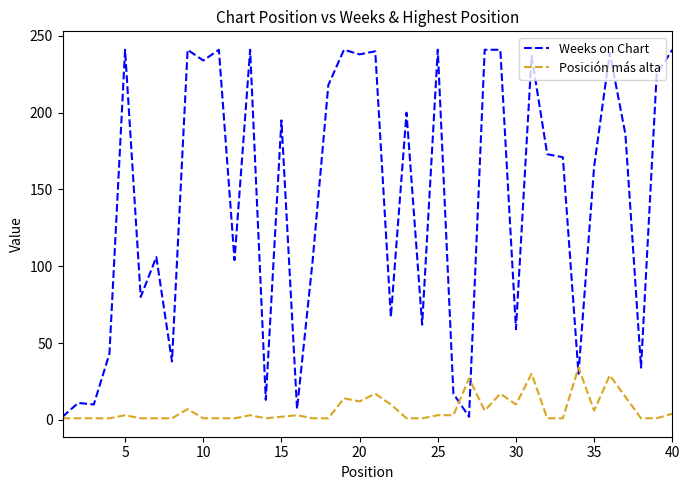

What is the maximum value shown in the chart?

241